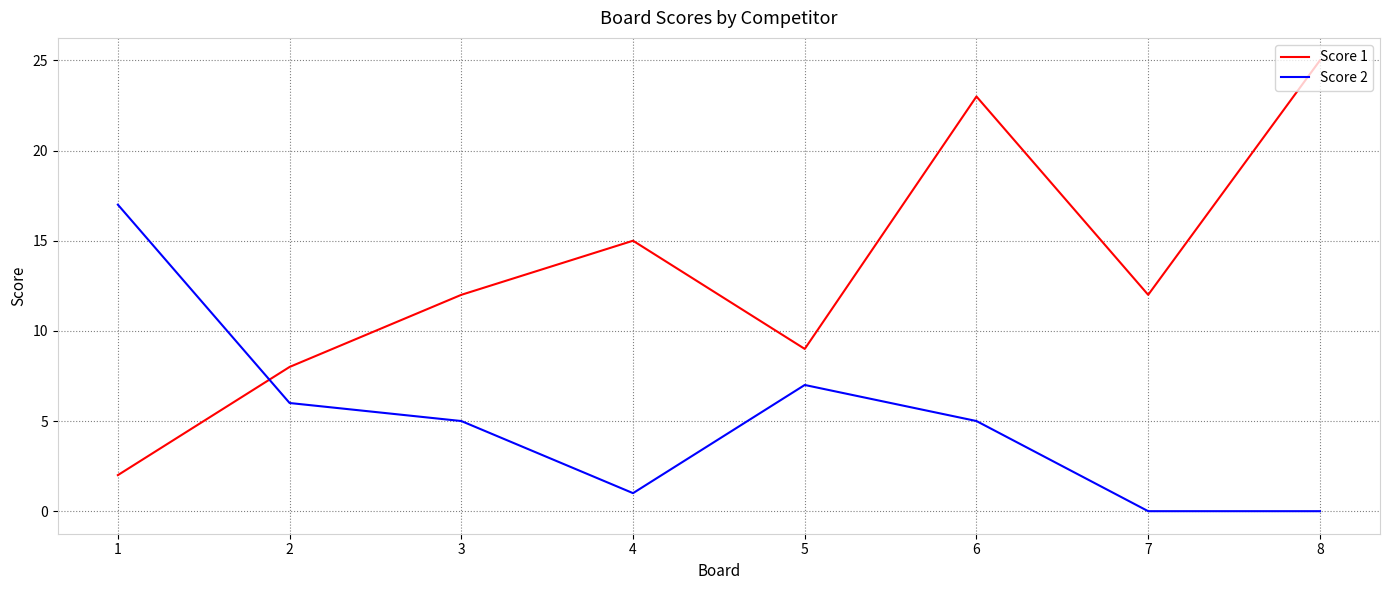

At which label does Score 1 reach its peak?

8